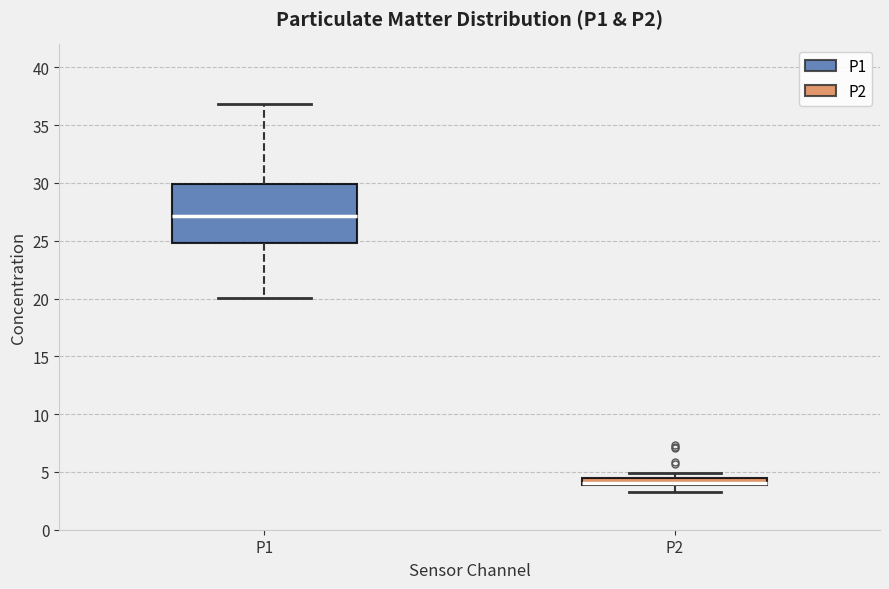

Which box's median line is the highest?

P1